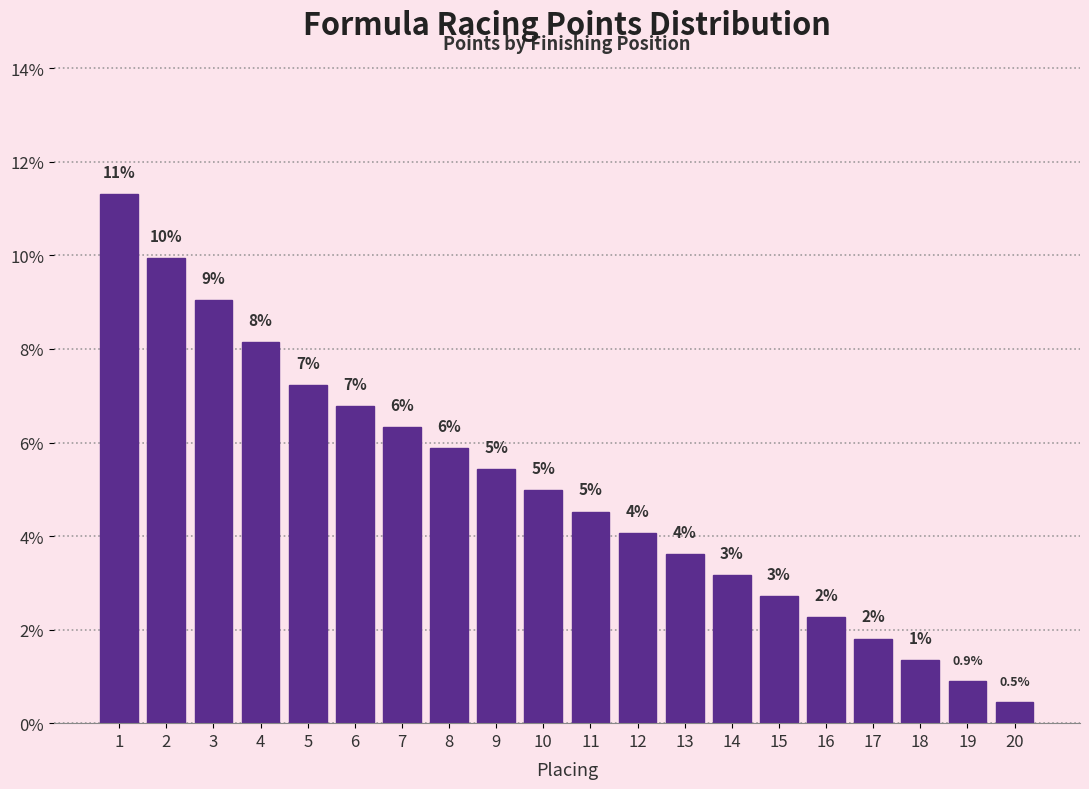

Are the bars horizontal?

No